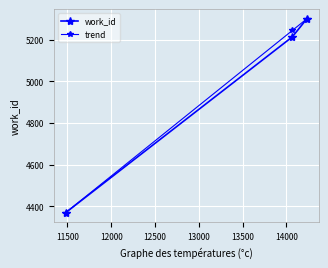

What is the value of the trend point at the 3rd from the left?

5301.0